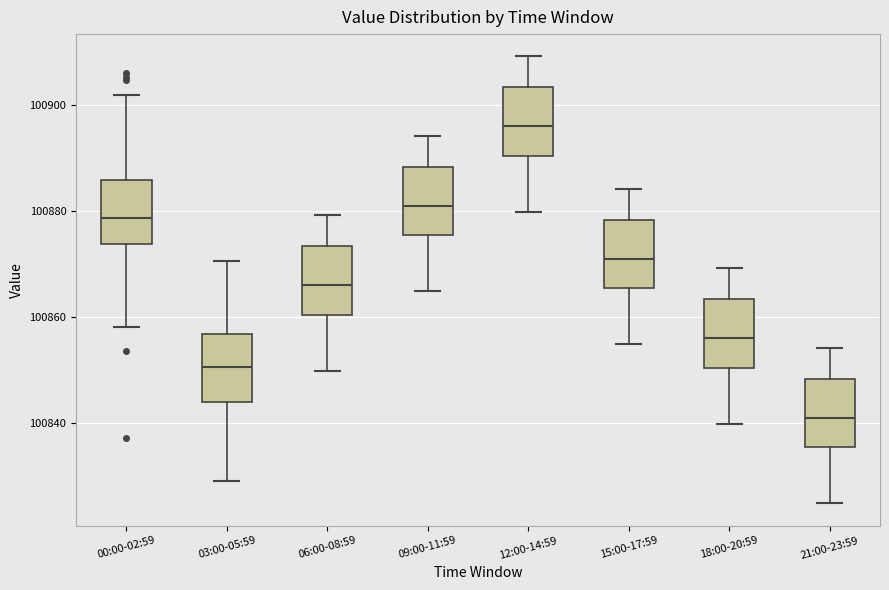

Reading left to right, transcribe this box plot: for each box, give where its median line is, the range the box spans, and where its two whiskers end, as read against the y-axis. The values are not printed on the chart, so give them approximately, as read against the axis.

00:00-02:59: median 100878, box 100874 to 100886, whiskers 100858 to 100902
03:00-05:59: median 100850, box 100844 to 100856, whiskers 100830 to 100870
06:00-08:59: median 100866, box 100860 to 100874, whiskers 100850 to 100880
09:00-11:59: median 100882, box 100876 to 100888, whiskers 100864 to 100894
12:00-14:59: median 100896, box 100890 to 100904, whiskers 100880 to 100910
15:00-17:59: median 100872, box 100866 to 100878, whiskers 100854 to 100884
18:00-20:59: median 100856, box 100850 to 100864, whiskers 100840 to 100870
21:00-23:59: median 100842, box 100836 to 100848, whiskers 100824 to 100854